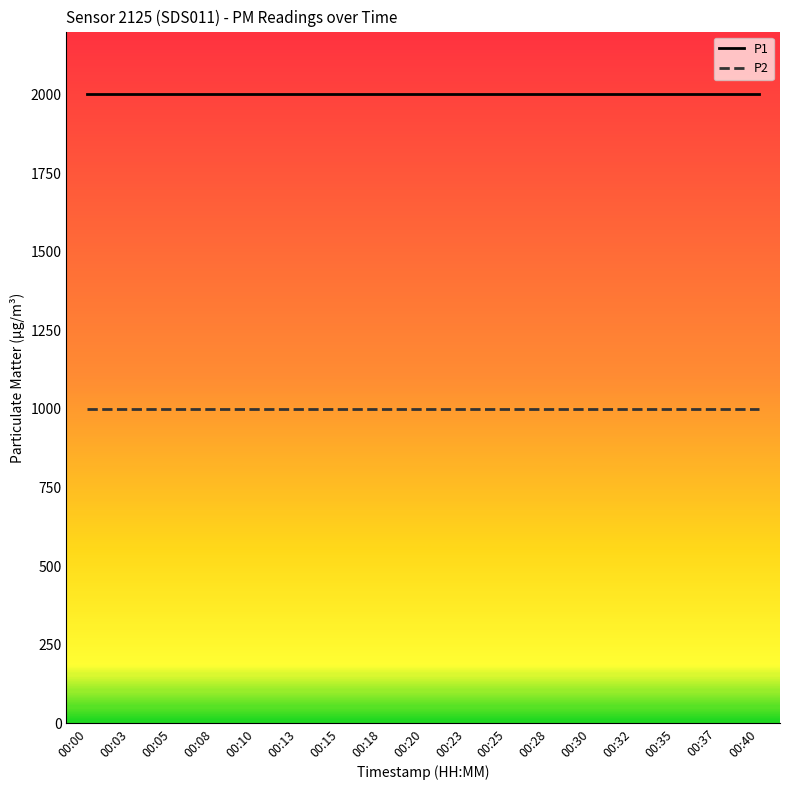

Is it true that P1 equals 442.0 at 00:13?

False